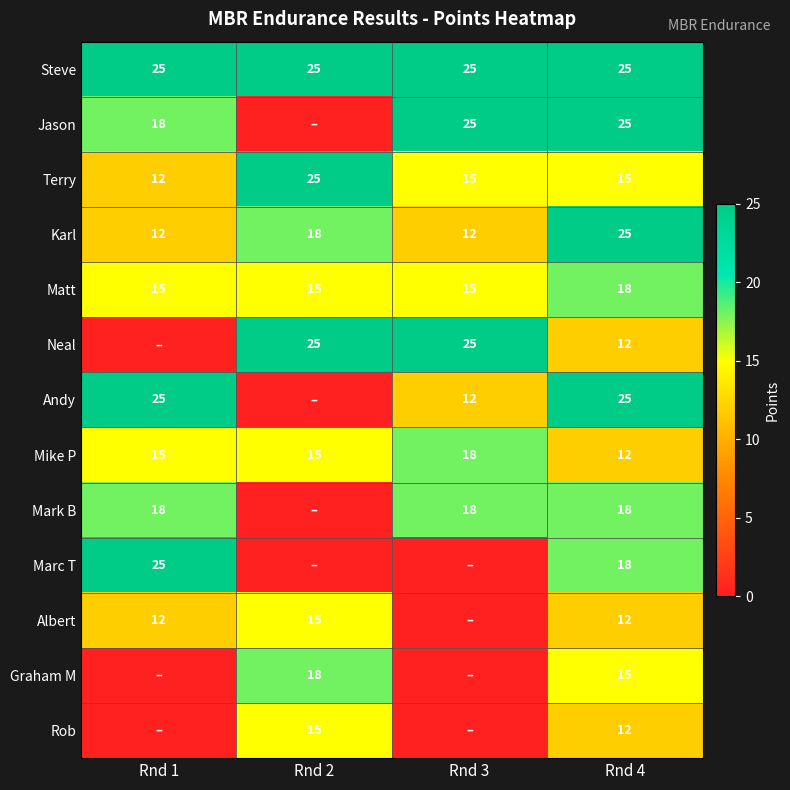

What is the spread (max minus min) of values at Rnd 3?

25